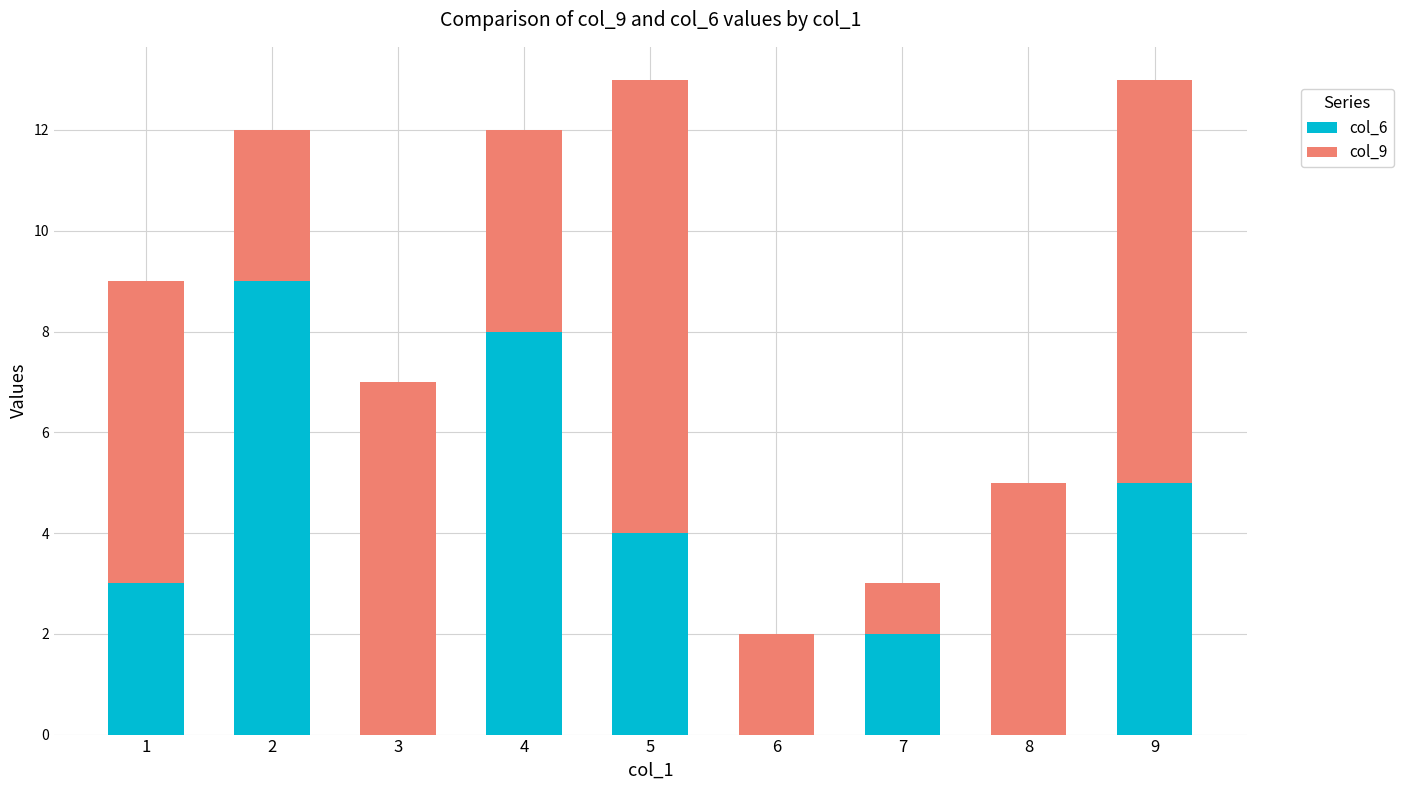

True or false: col_6 has a value of -6 at 3.

False